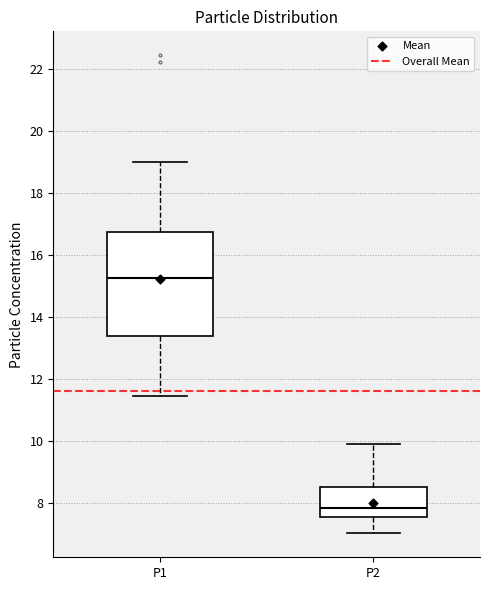

Reading left to right, transcribe this box plot: for each box, give where its median line is, the range the box spans, and where its two whiskers end, as read against the y-axis. The values are not printed on the chart, so give them approximately, as read against the axis.

P1: median 15.2, box 13.4 to 16.8, whiskers 11.4 to 19.0
P2: median 7.8, box 7.6 to 8.6, whiskers 7.0 to 10.0